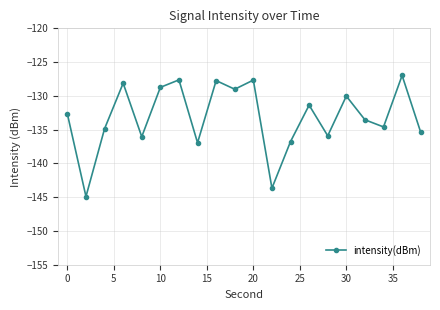

What is the maximum value shown in the chart?

-127.0